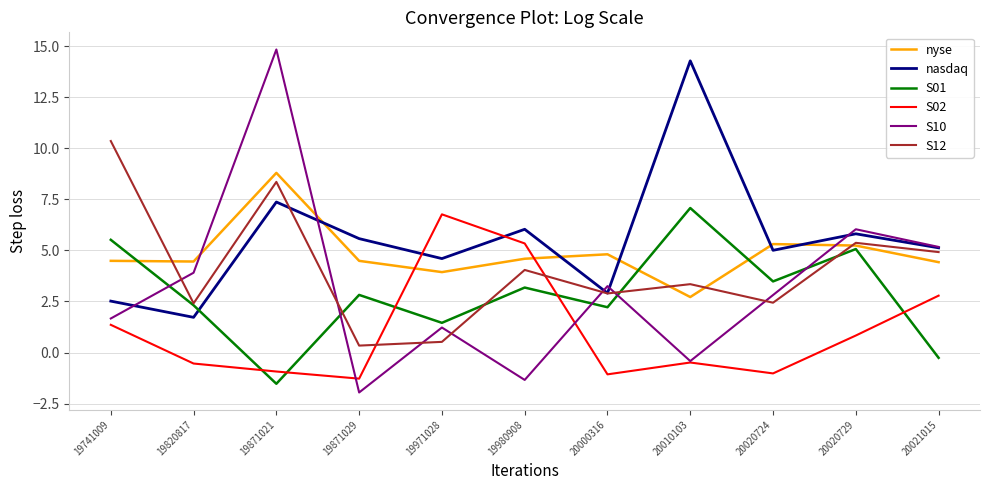

Which series has the largest range (max minus min)?

S10